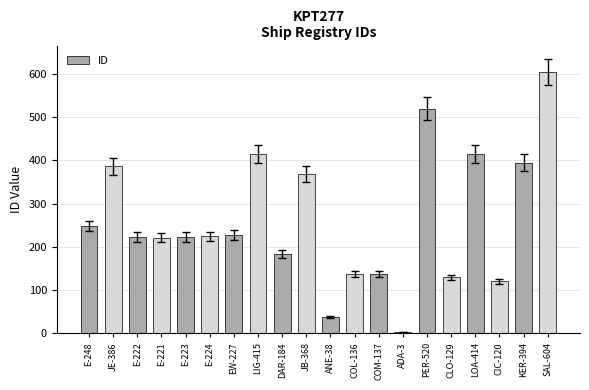

What is the label of the 20th bar from the left?

SAL-604